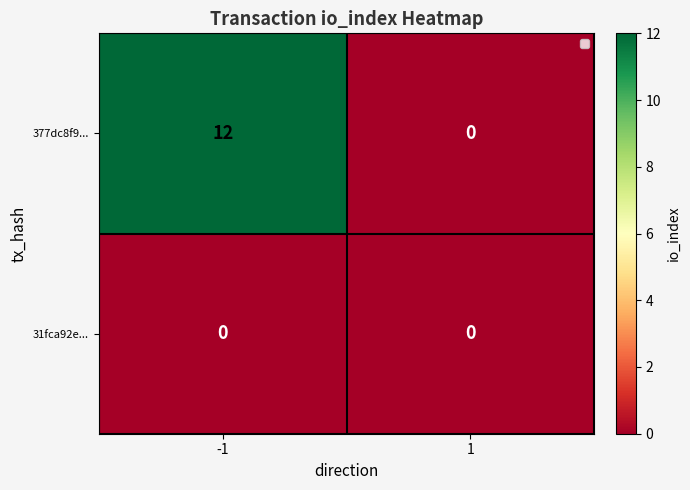

Reading right to left, transcribe all the data shown in this chart.

377dc8f9...: 0	12
31fca92e...: 0	0